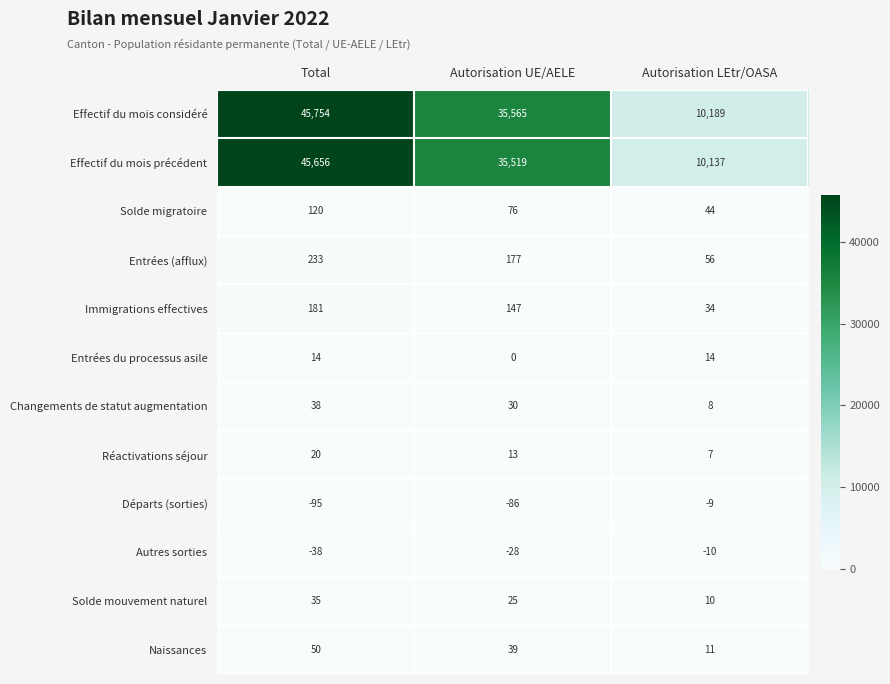

Which series changed the most between Autorisation UE/AELE and Autorisation LEtr/OASA?

Effectif du mois précédent